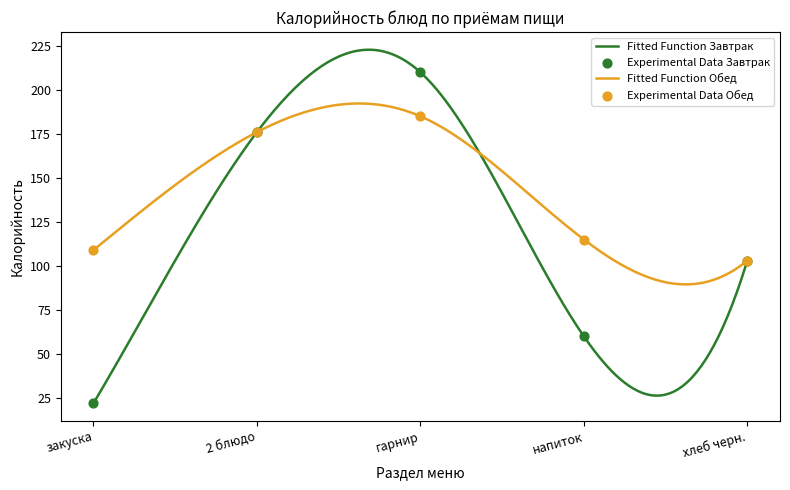

At which category is the sum across all series the highest?

гарнир